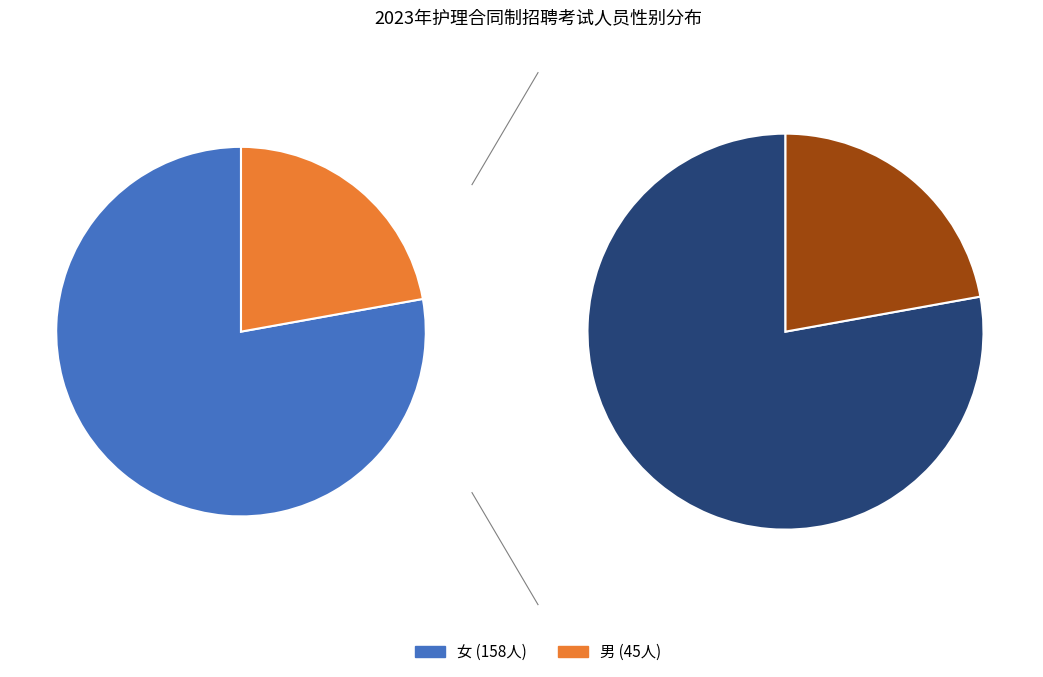

How many segments does this pie chart have?

2